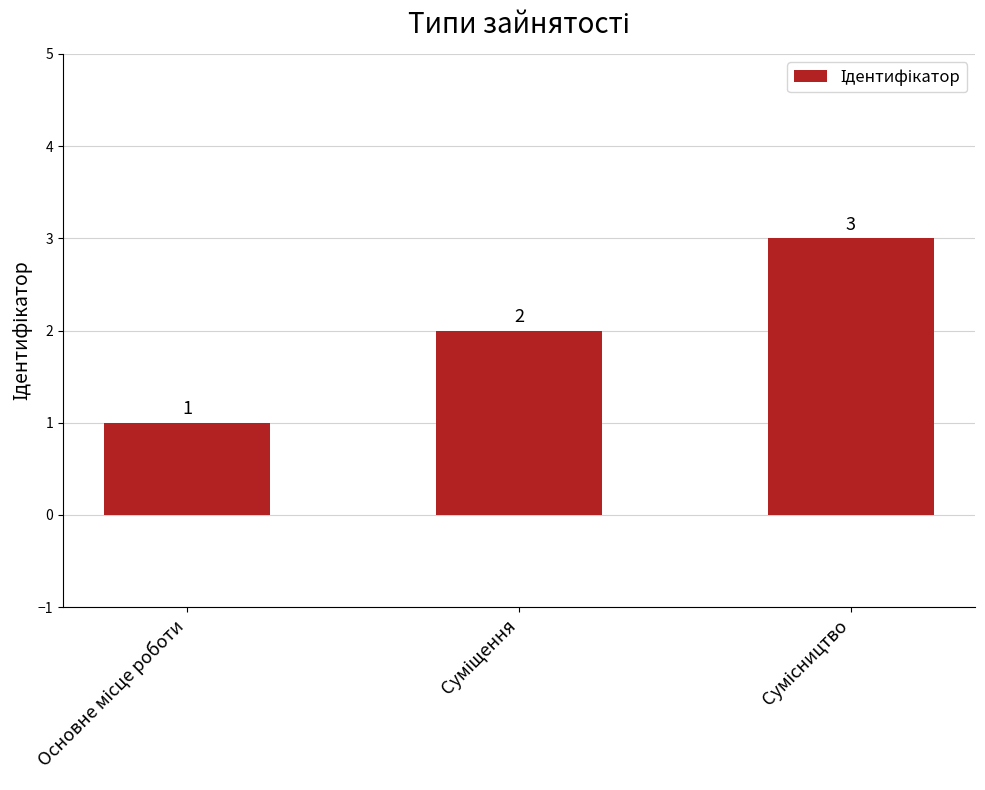

What is the sum of all values?

6